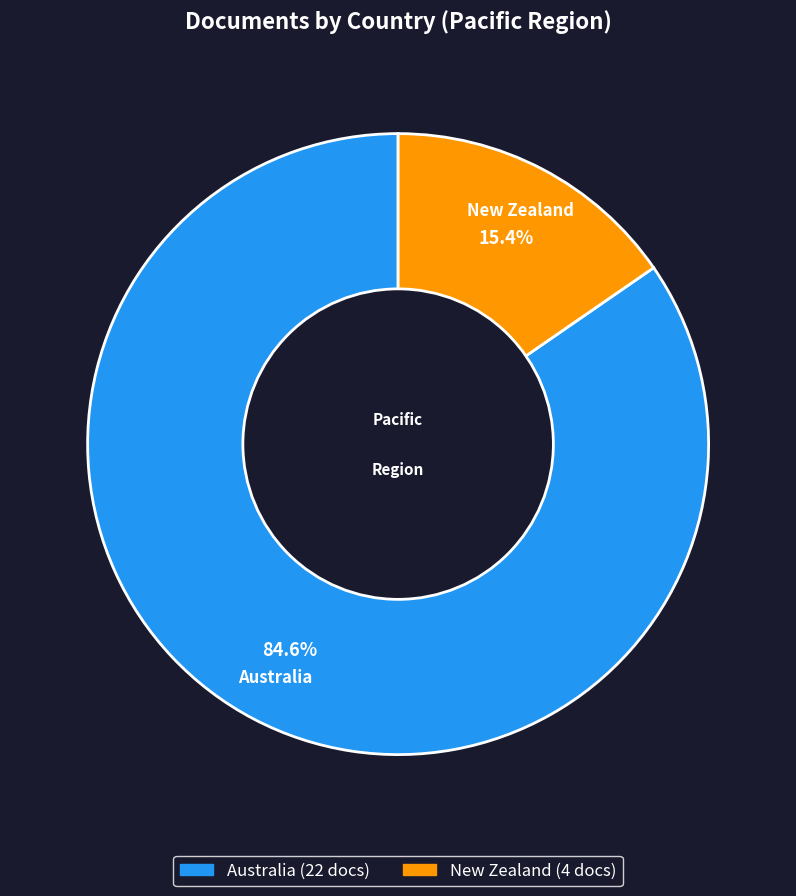

The Australia slice represents 85% of the pie. True or false?

True